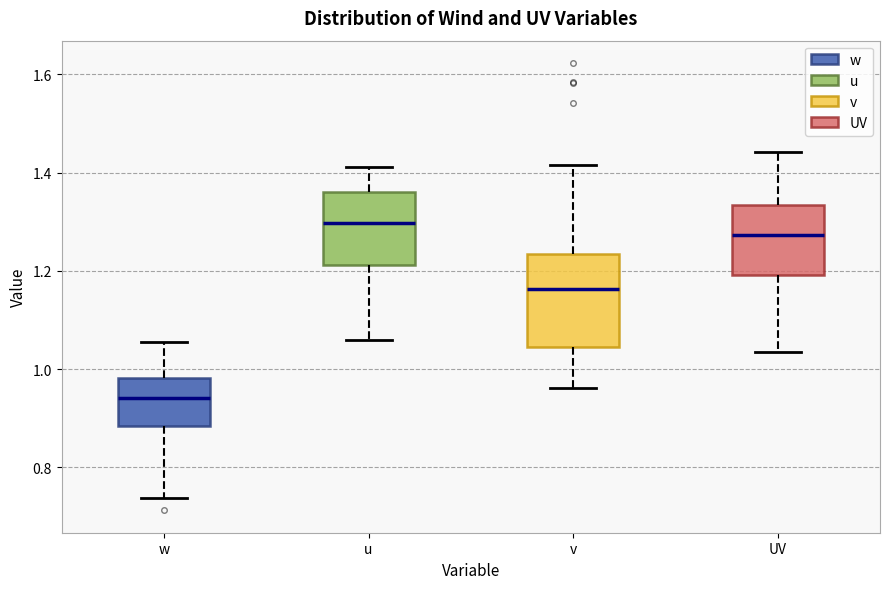

Where does the upper whisker of the box for w end on the y-axis? The values are not printed on the chart, so give them approximately, as read against the axis.

1.06